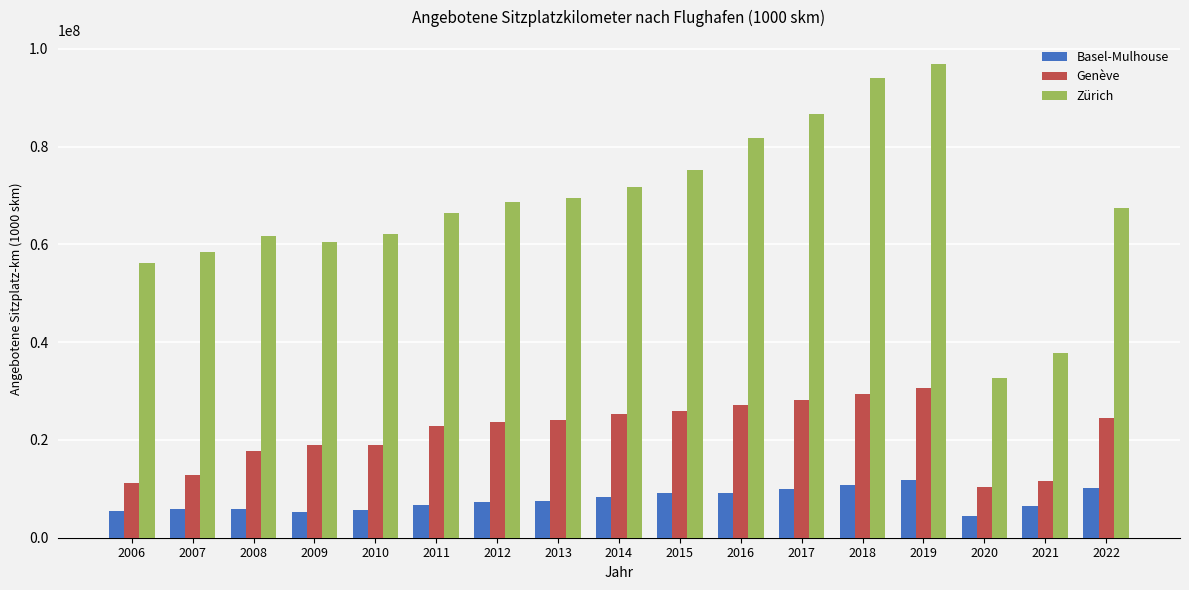

What is the sum of the Basel-Mulhouse values at 2022 and 2015?

19287421